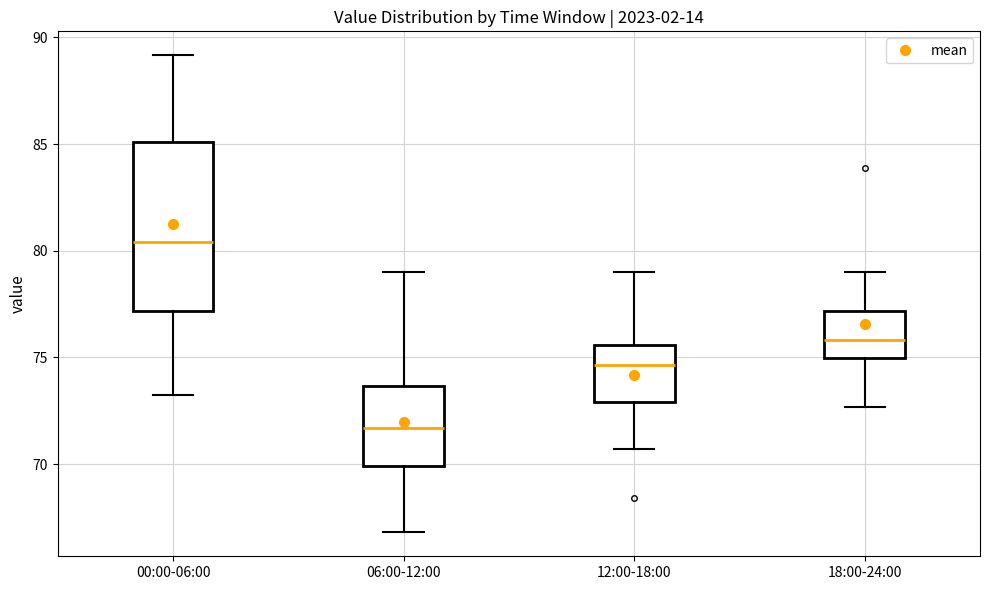

Which box has the highest median line?

00:00-06:00